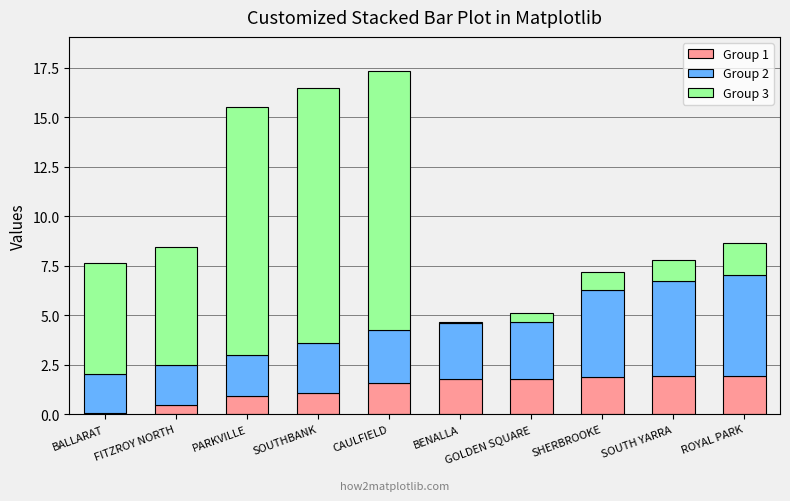

The Group 1 series shows 3.0 at BENALLA. True or false?

False